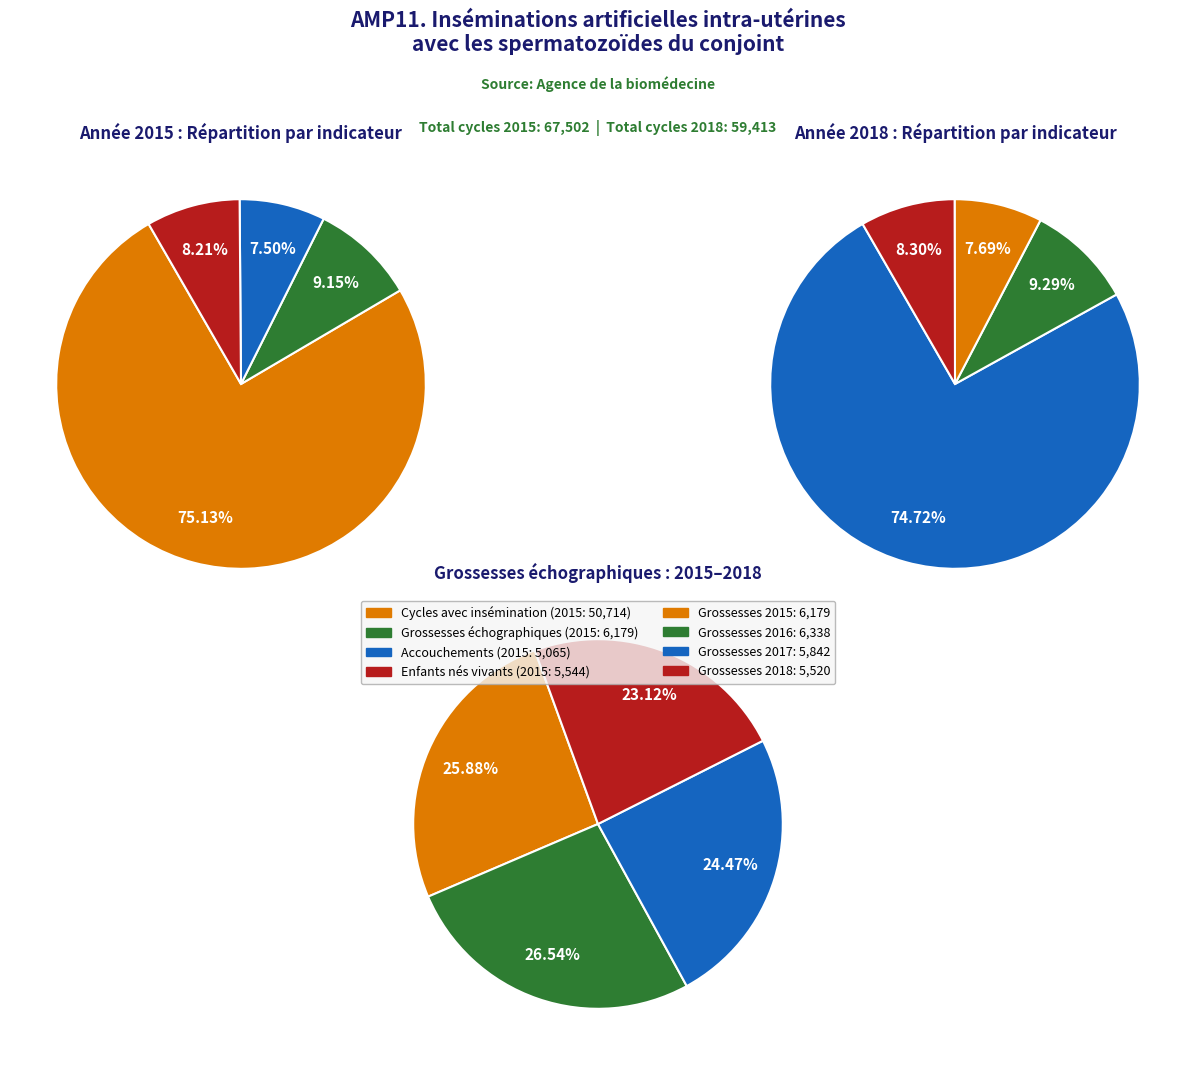

Is there any slice that represents more than half of the pie?

No